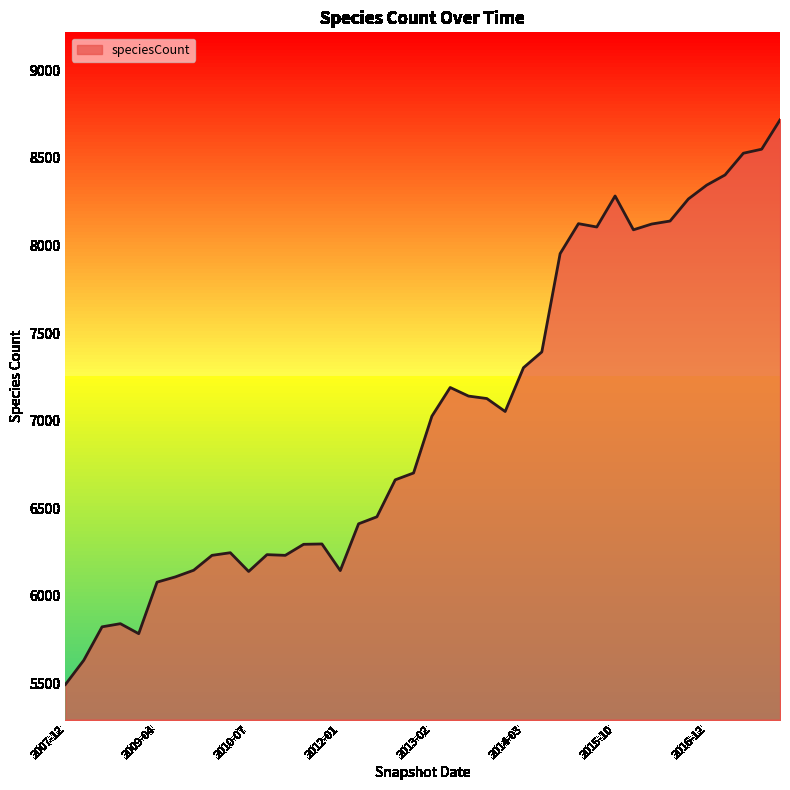

What is the maximum value shown in the chart?

8717